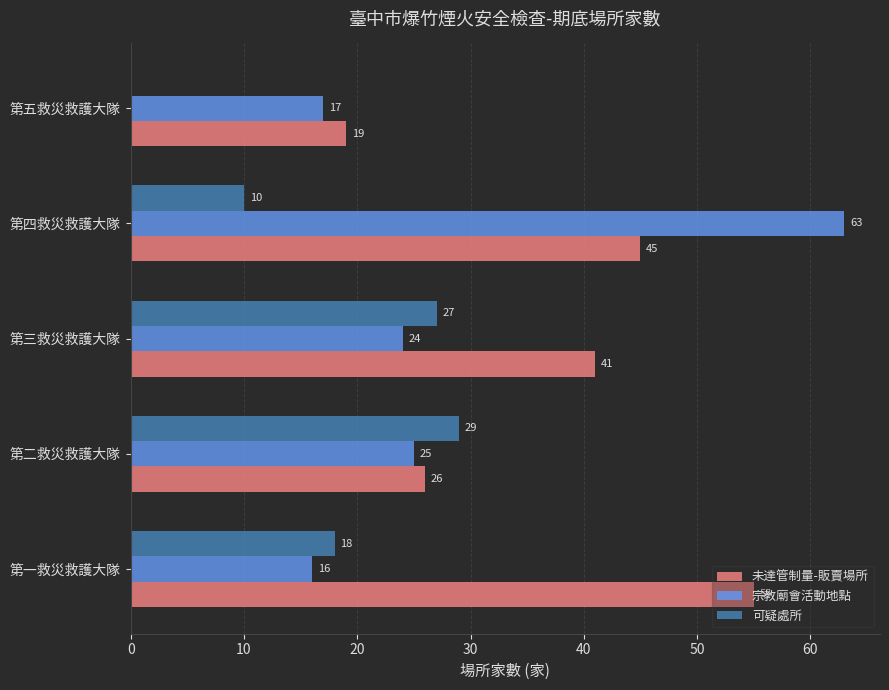

At which label is 未達管制量-販賣場所 closest to 37?

第三救災救護大隊